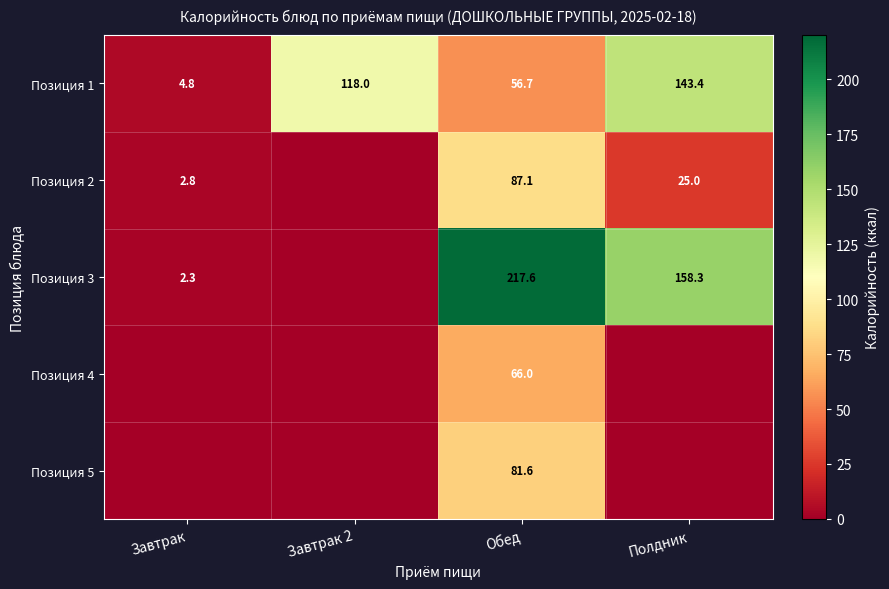

What is the difference between the Позиция 3 values at Обед and Завтрак?

215.3